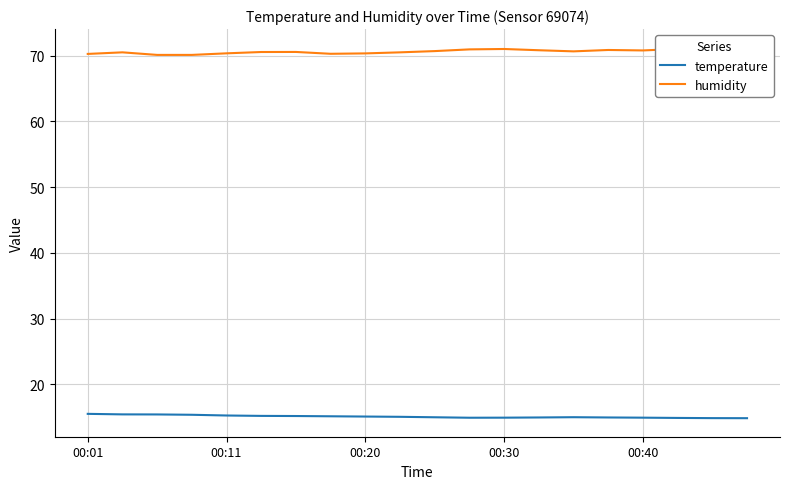

Reading right to left, list all the values displayed in this chart.

temperature: 14.8	14.9	14.9	14.9	15.0	15.0	15.0	14.9	14.9	15.0	15.1	15.1	15.1	15.2	15.2	15.3	15.4	15.4	15.4	15.5
humidity: 71.2	71.1	71.0	70.8	70.9	70.7	70.8	71.0	71.0	70.7	70.5	70.4	70.3	70.6	70.6	70.4	70.1	70.1	70.5	70.3